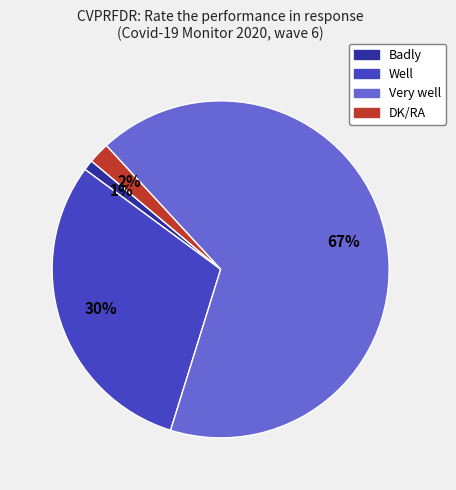

Rank the categories by value from highest to lowest.

Very well, Well, DK/RA, Badly